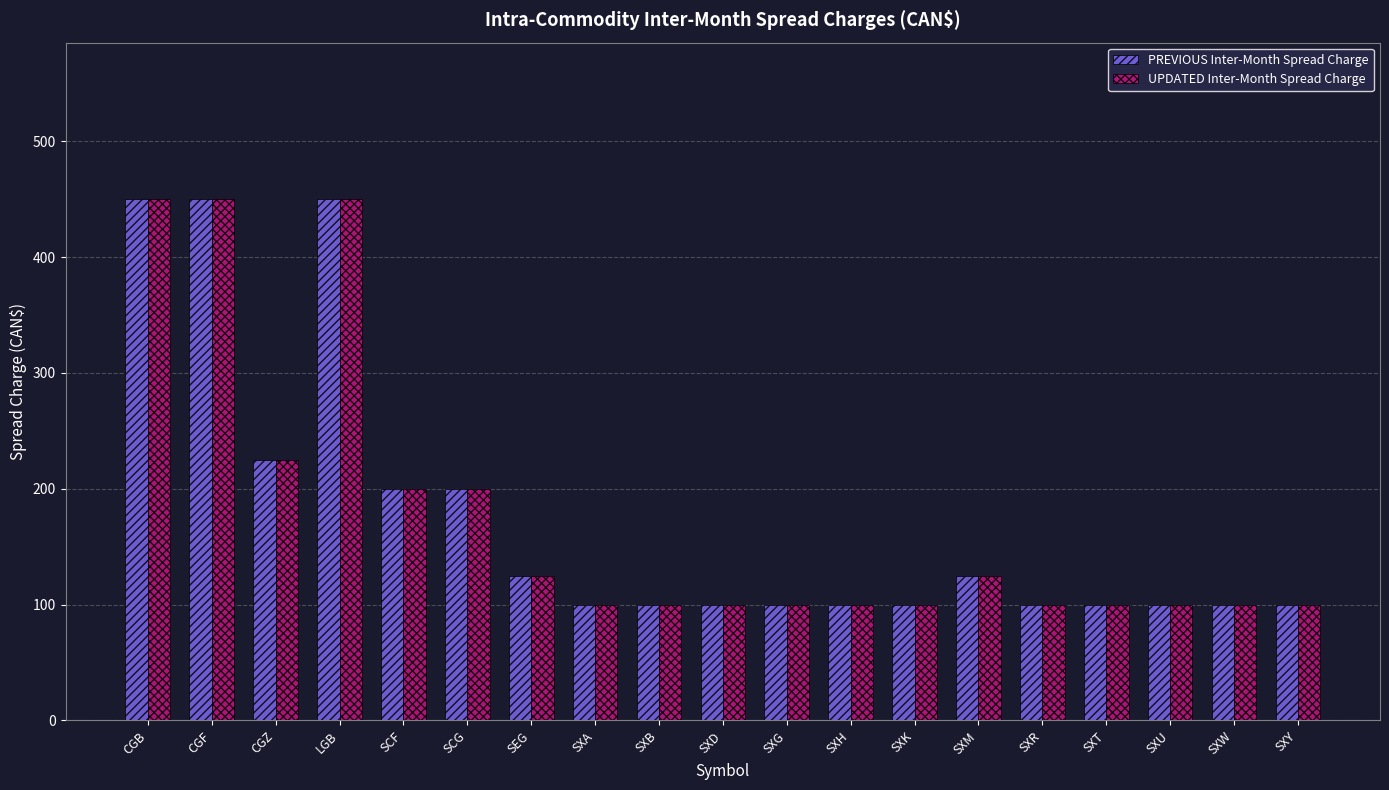

What are all the series names shown in the legend?

PREVIOUS Inter-Month Spread Charge, UPDATED Inter-Month Spread Charge